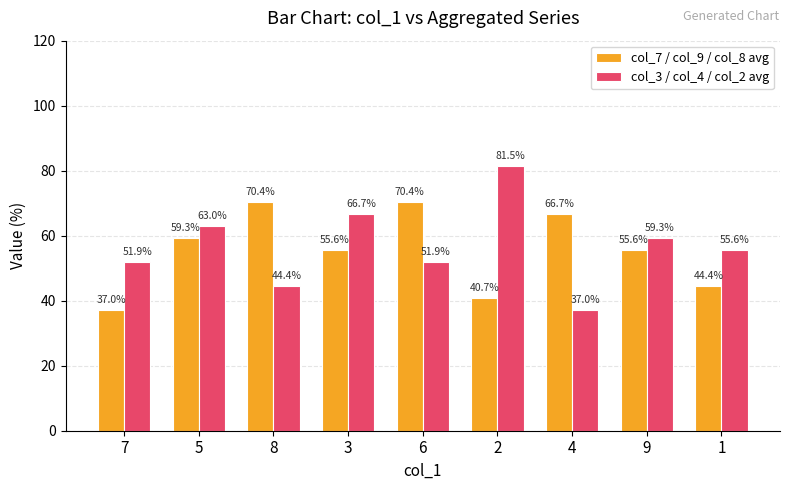

Rank the series at 3 from highest to lowest value.

col_3 / col_4 / col_2 avg, col_7 / col_9 / col_8 avg